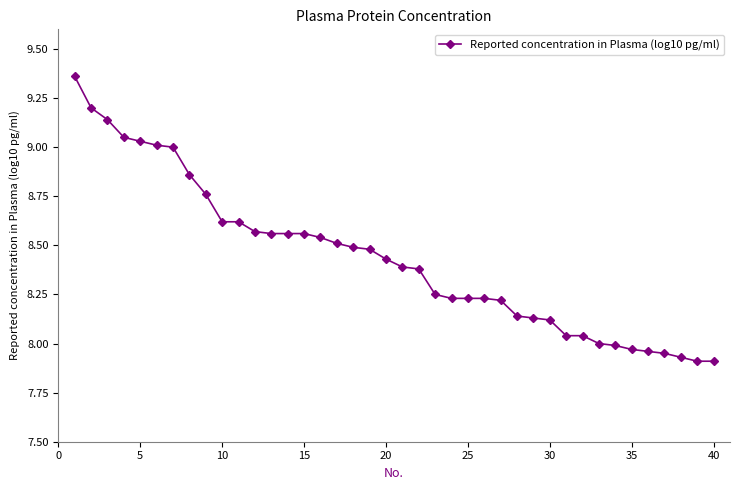

What is the sum of all values?

337.4